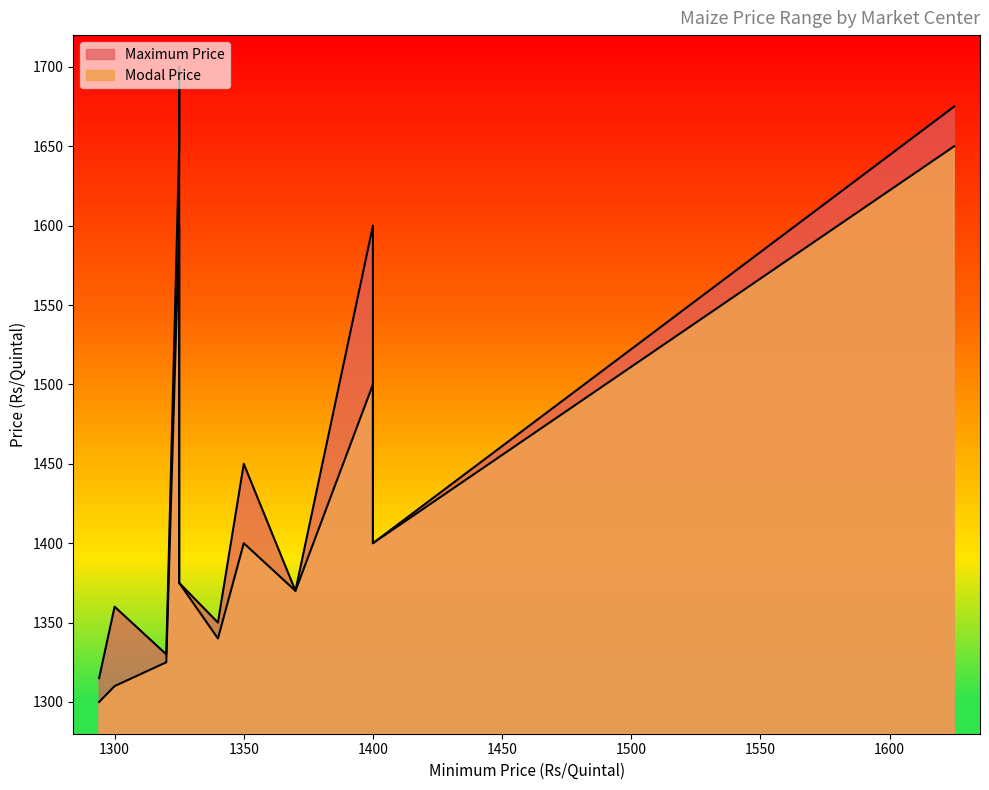

The Modal Price series shows 2182 at Gajapathinagaram. True or false?

False